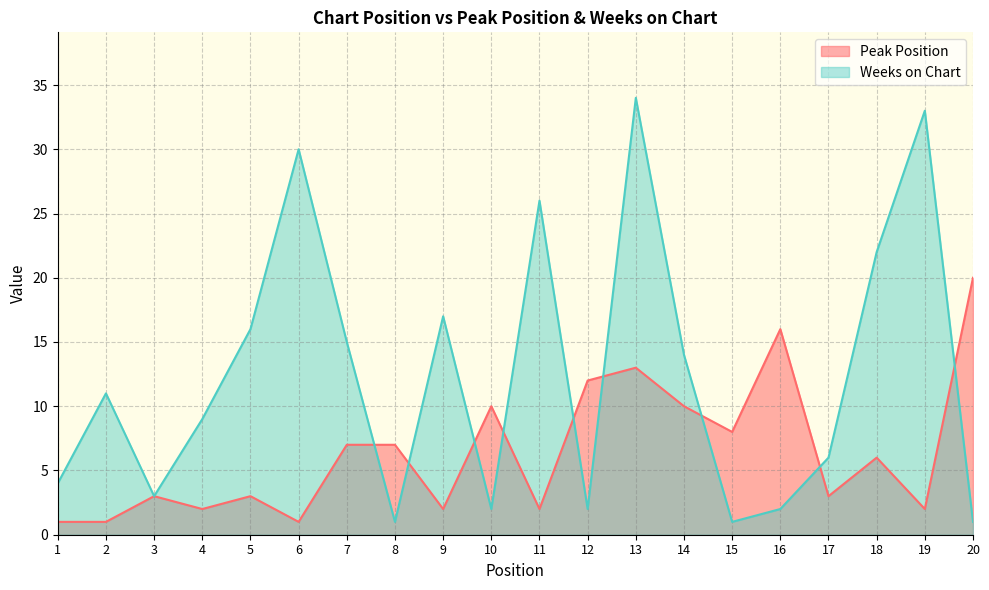

Which series ends up on top after the final intersection of Peak Position and Weeks on Chart?

Peak Position